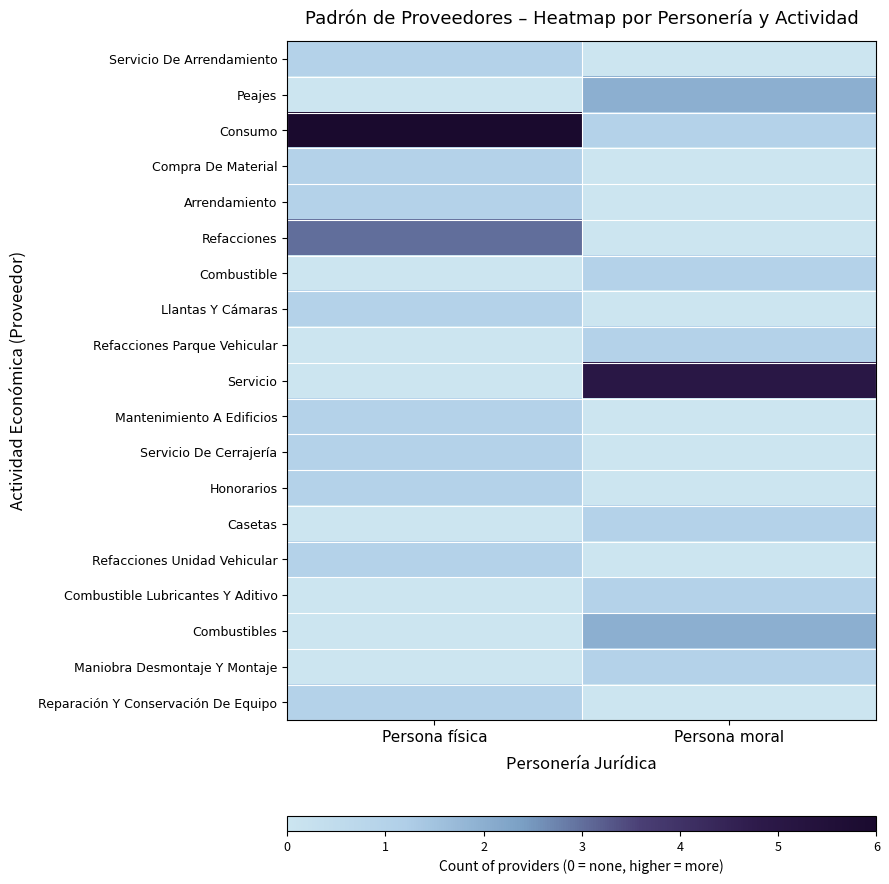

Count the number of categories in the chart.

2